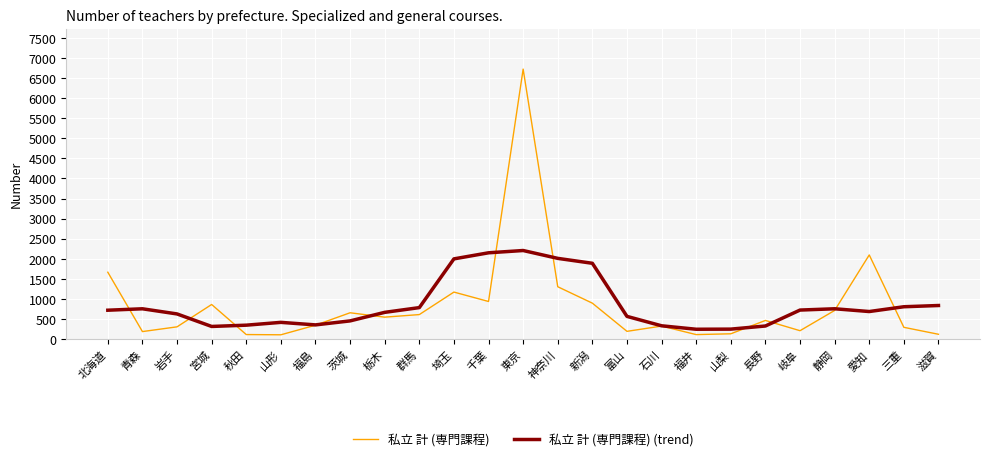

What value does the 私立 計 (専門課程) series have at 秋田?

116.0